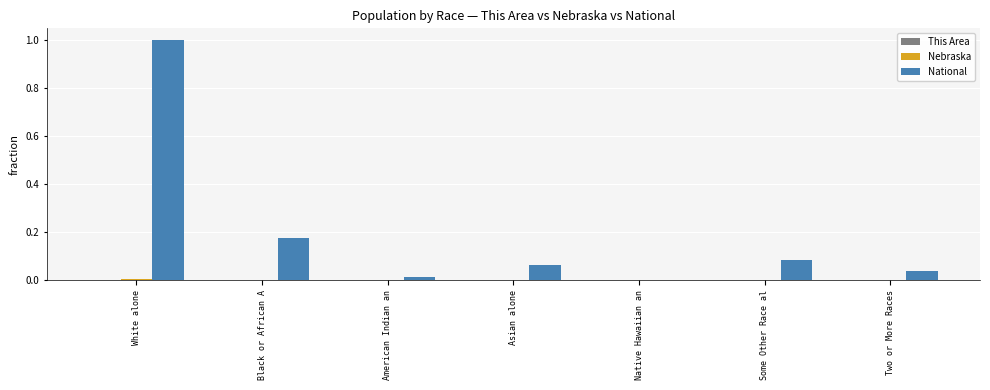

Which series has the largest total across all categories?

National